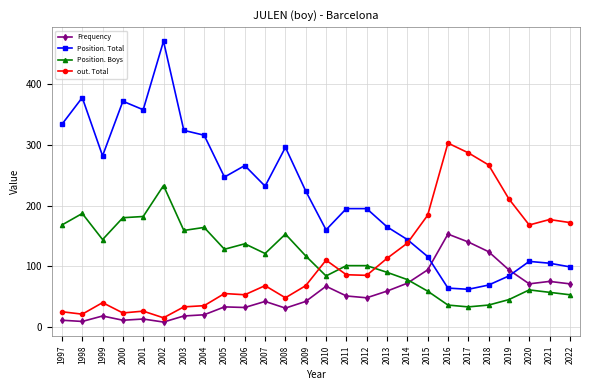

Is it true that Position. Total equals 224 at 2009?

True